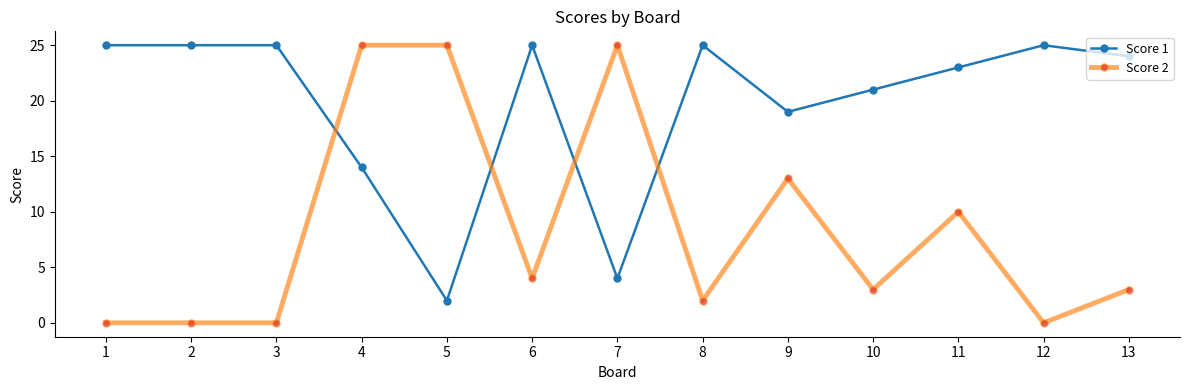

What is the value of the Score 2 point at the 5th from the left?

25